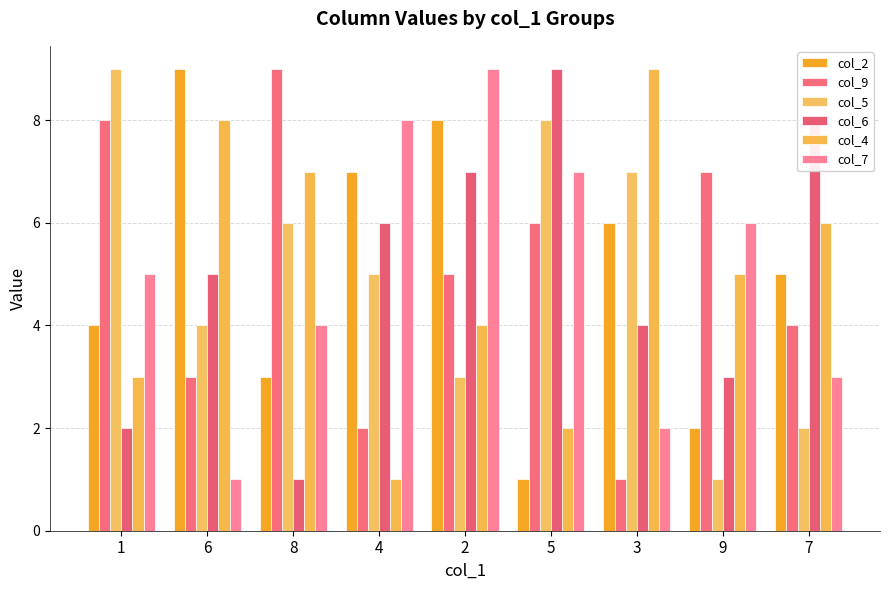

The col_4 series shows 1 at 4. True or false?

True